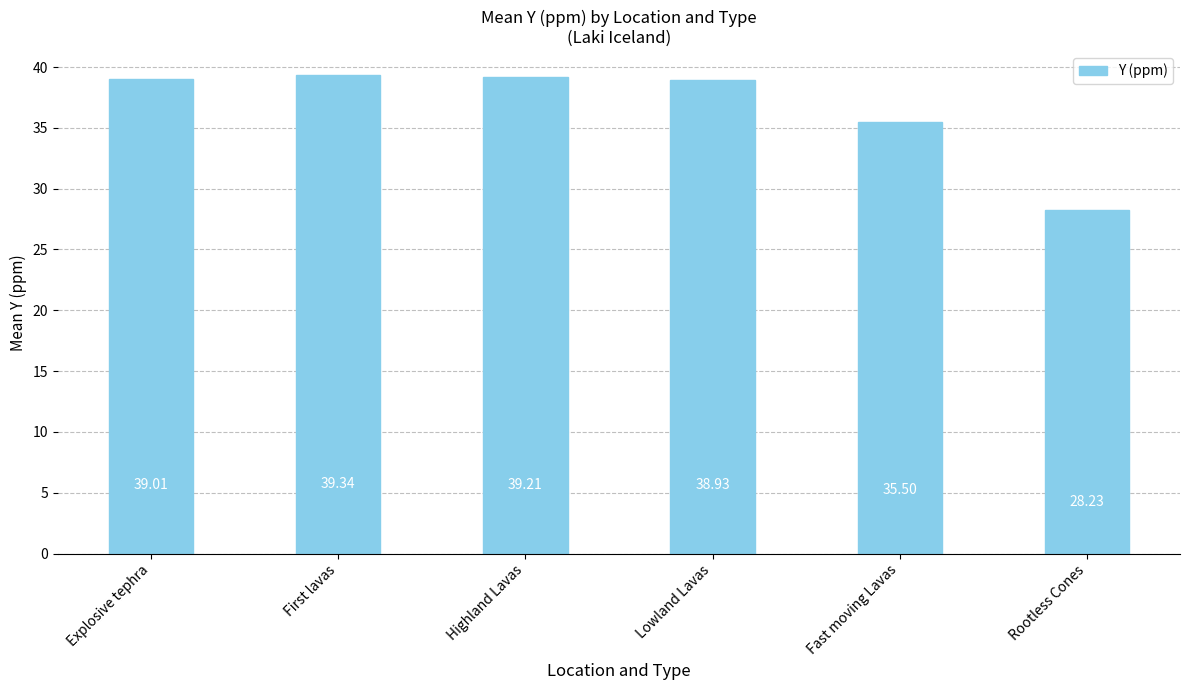

List the labels in order of value, largest first.

First lavas, Highland Lavas, Explosive tephra, Lowland Lavas, Fast moving Lavas, Rootless Cones